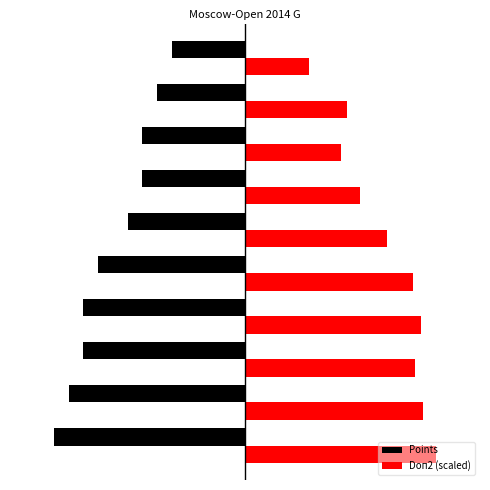

What are all the series names shown in the legend?

Points, Doп2 (scaled)